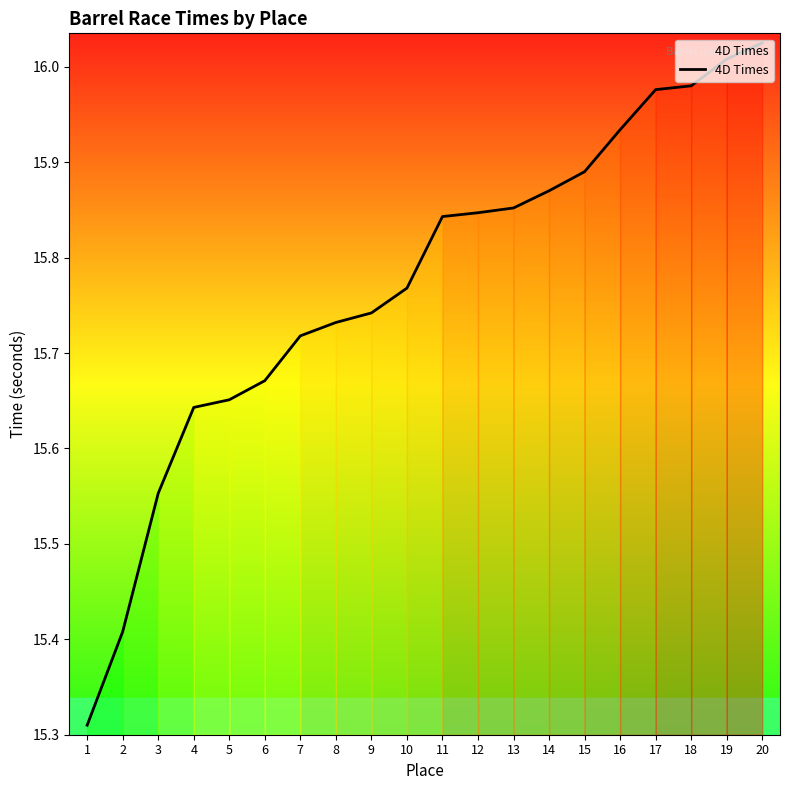

What is the ratio of the value at 17 to the value at 8?

1.0